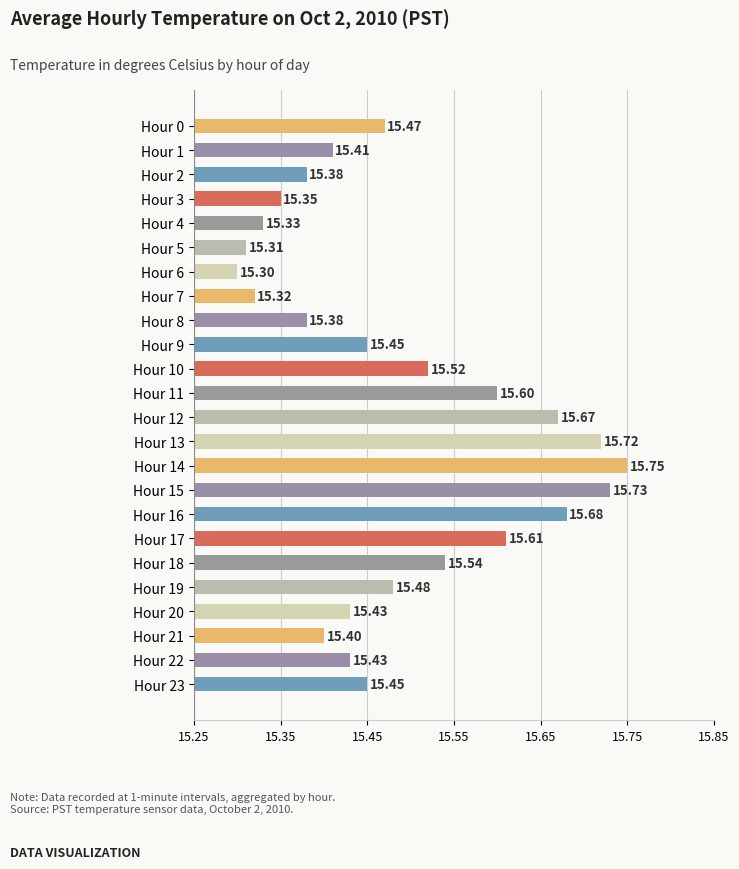

How many bars are there in total?

24